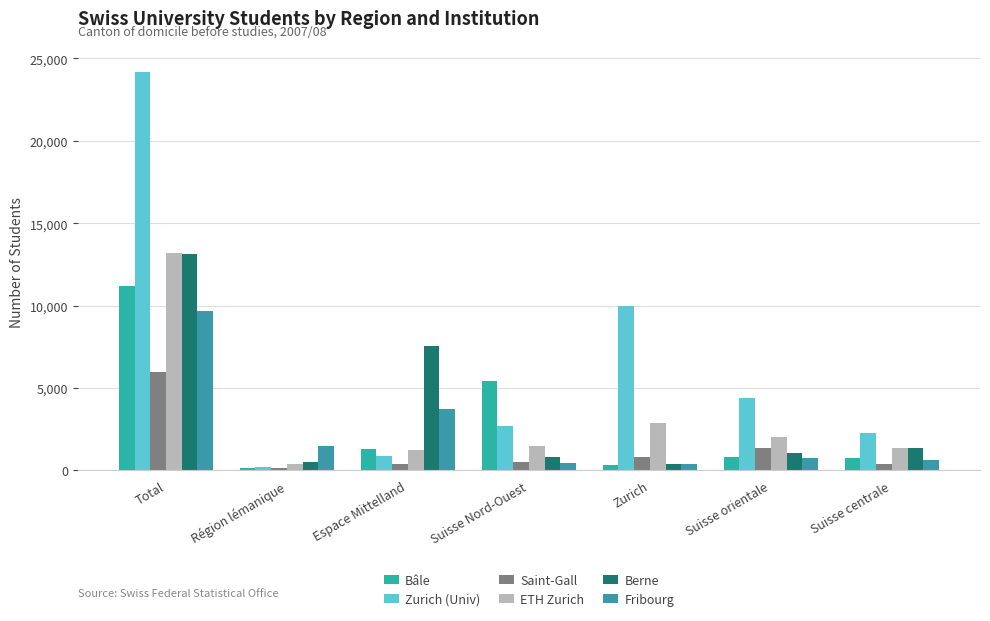

What is the highest value of the Fribourg series?

9652